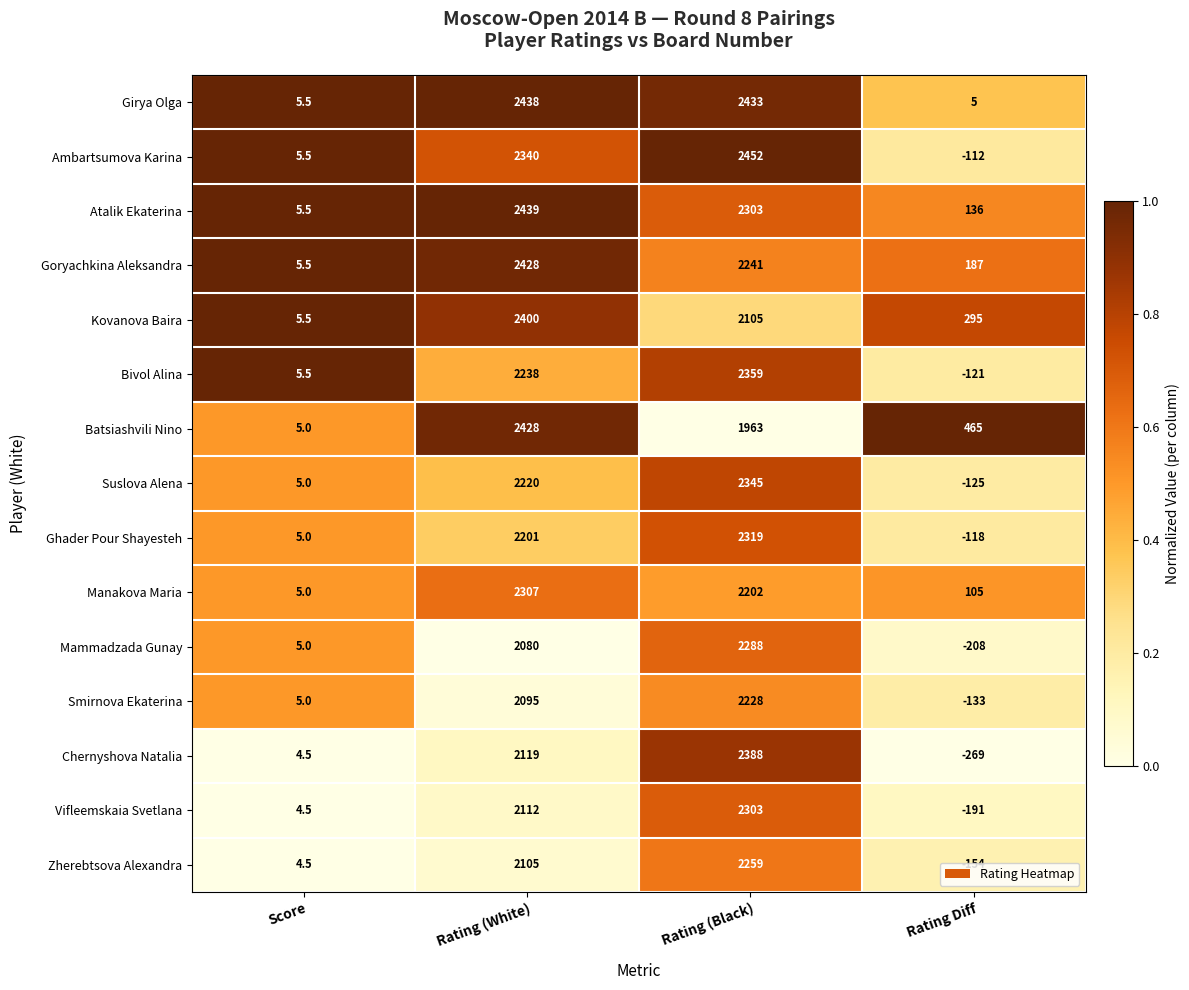

Is it true that Kovanova Baira equals 2.3 at Score?

False